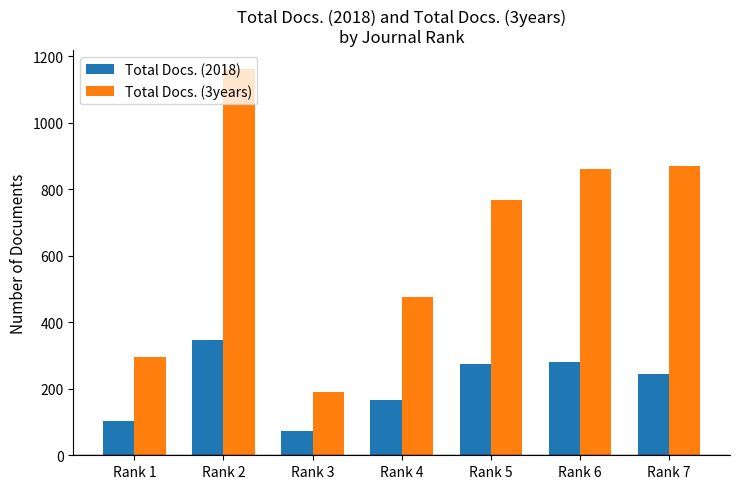

How many bars are there in total?

14